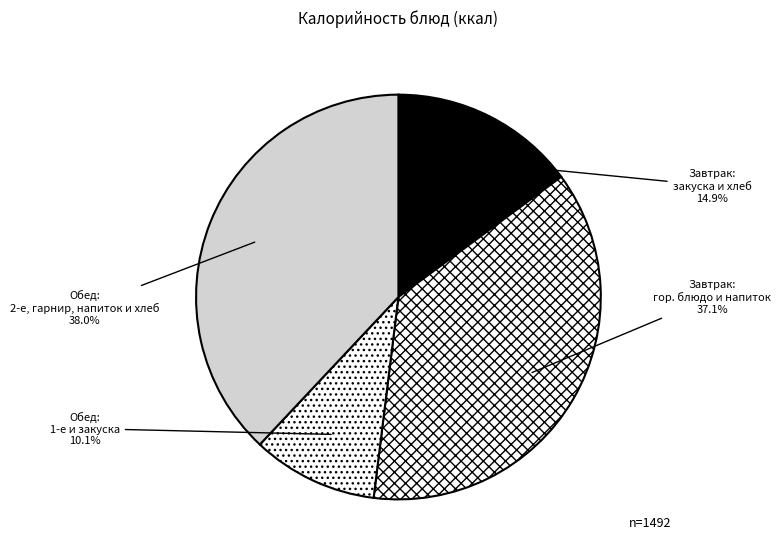

How many slices are in this pie chart?

4